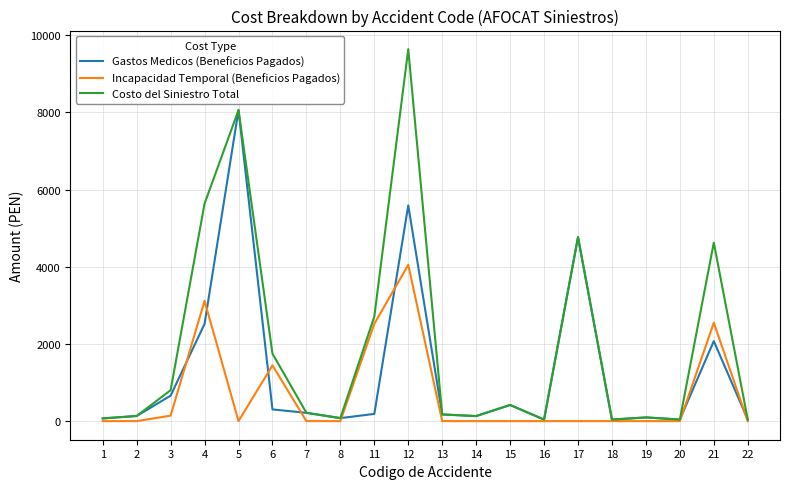

Rank the series by their average value, from highest to lowest.

Costo del Siniestro Total, Gastos Medicos (Beneficios Pagados), Incapacidad Temporal (Beneficios Pagados)